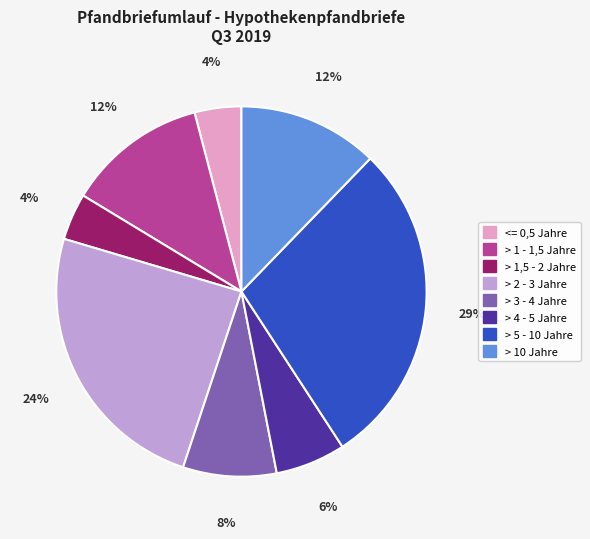

True or false: <= 0,5 Jahre accounts for 4% of the total.

True